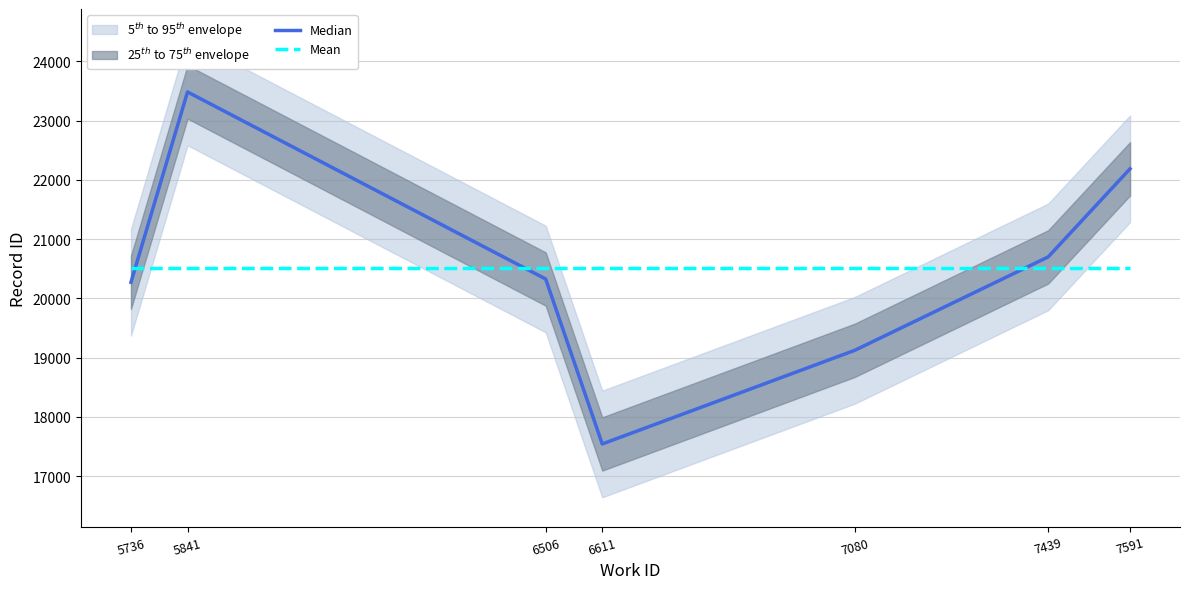

How many intersections are there between Mean and Median?

3